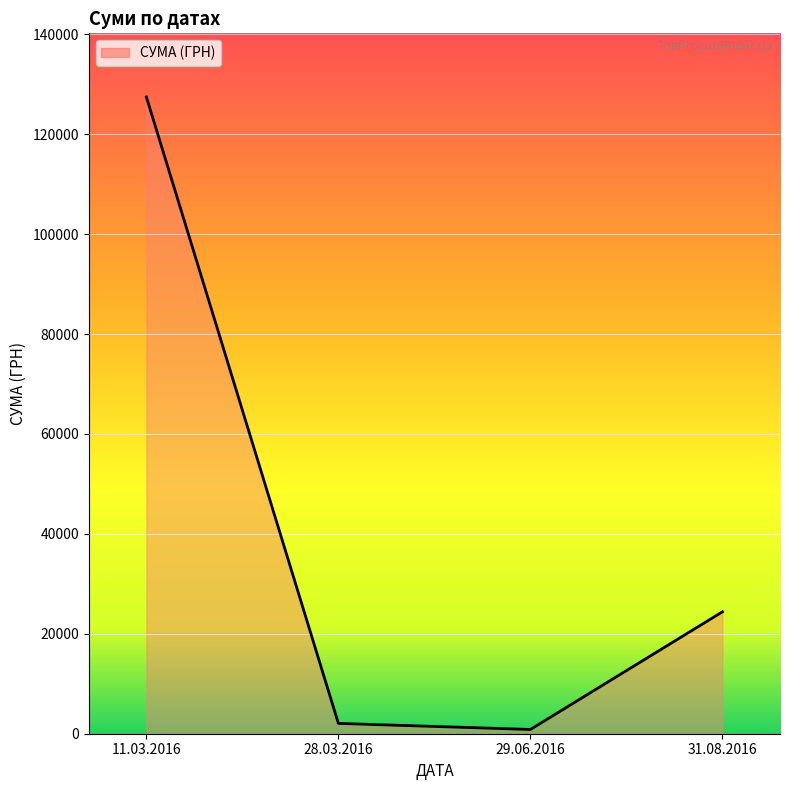

How many interior local valleys (lower than both neighbors) does the data have?

1